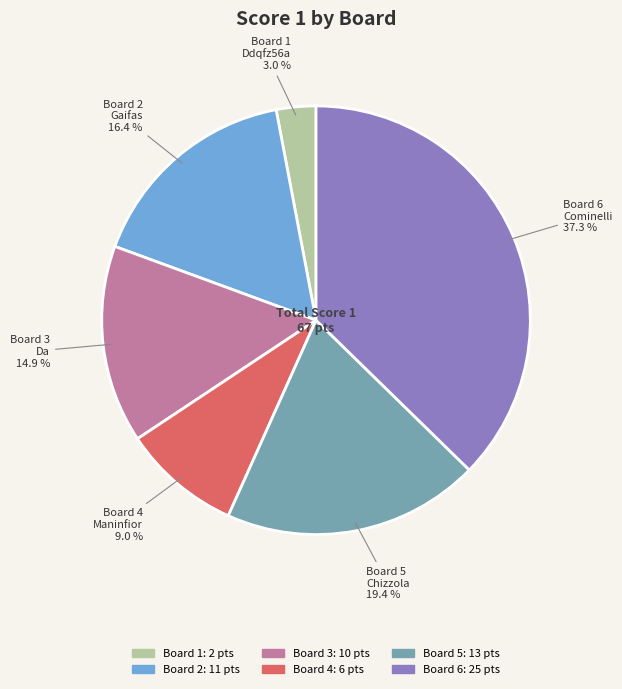

Does any single category account for the majority?

No